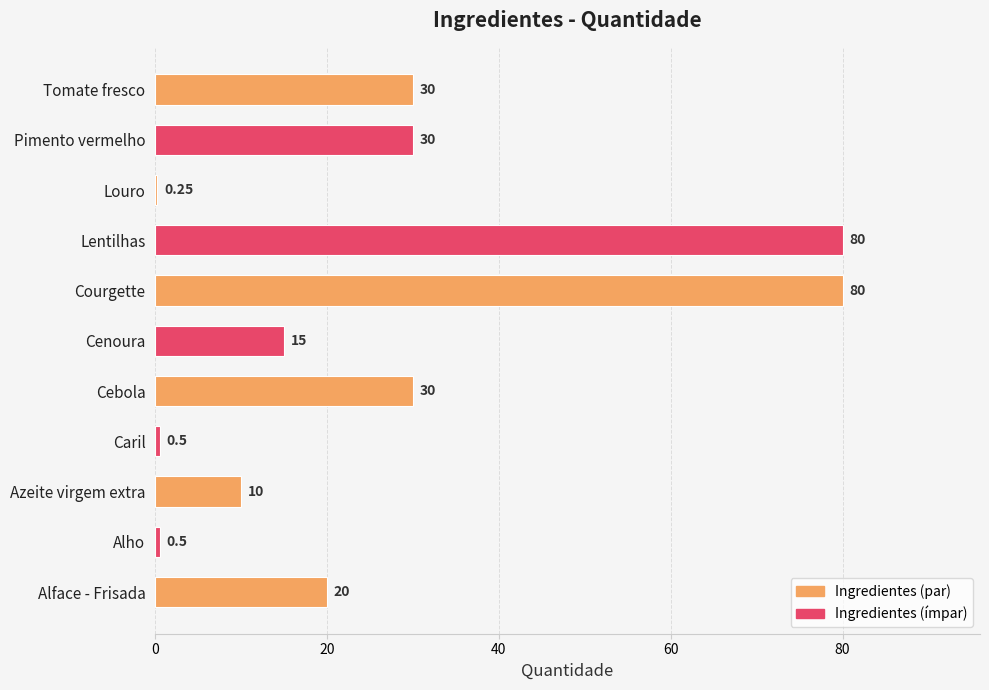

What is the change in value from Alface - Frisada to Courgette?

+60.0